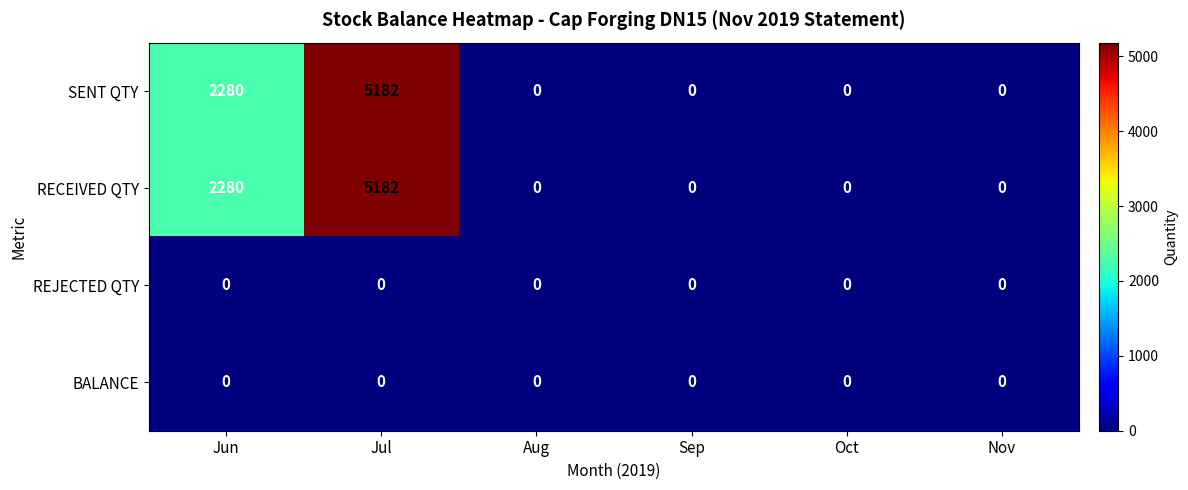

What is the difference between the highest and lowest values at Jul?

5182